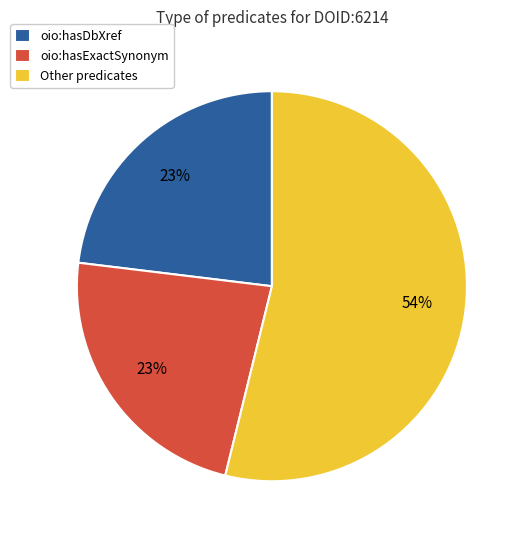

True or false: oio:hasDbXref accounts for 23% of the total.

True